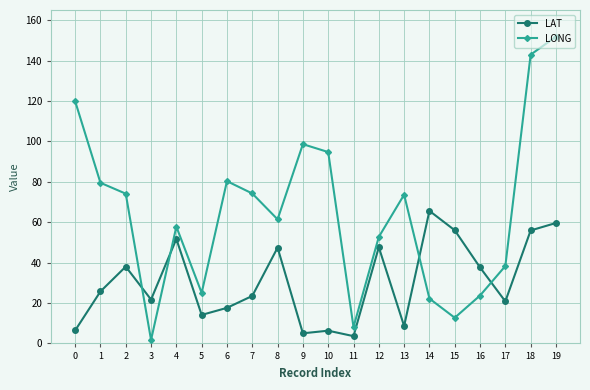

Which series has the widest spread of values?

LONG